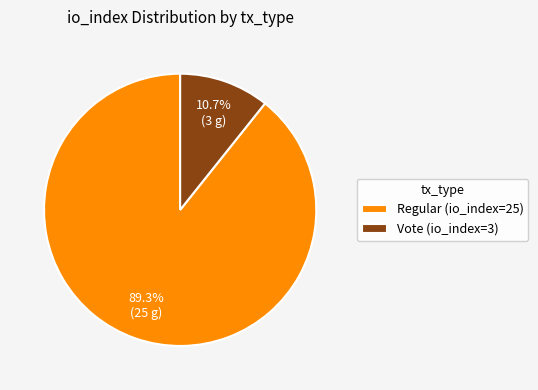

Which has a higher value, Regular (io_index=25) or Vote (io_index=3)?

Regular (io_index=25)